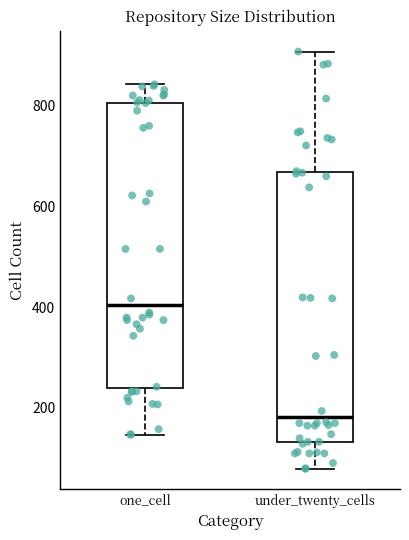

Reading left to right, read every box against the y-axis: the position of its median line, the range the box covers, and the ends of its whiskers. The values are not printed on the chart, so give them approximately, as read against the axis.

one_cell: median 400, box 240 to 800, whiskers 140 to 840
under_twenty_cells: median 180, box 140 to 660, whiskers 80 to 900